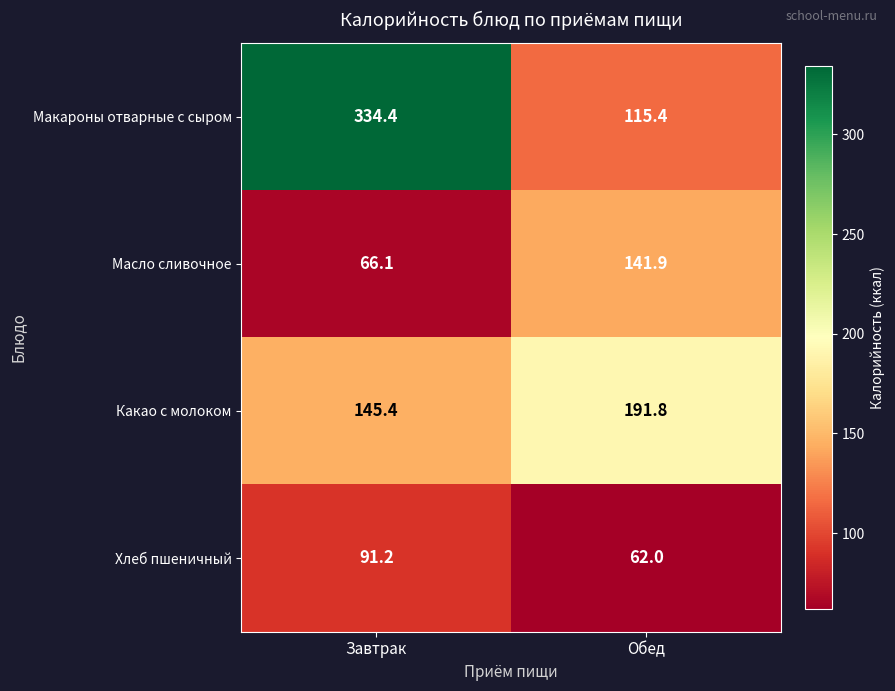

Which series has the largest range (max minus min)?

Макароны отварные с сыром